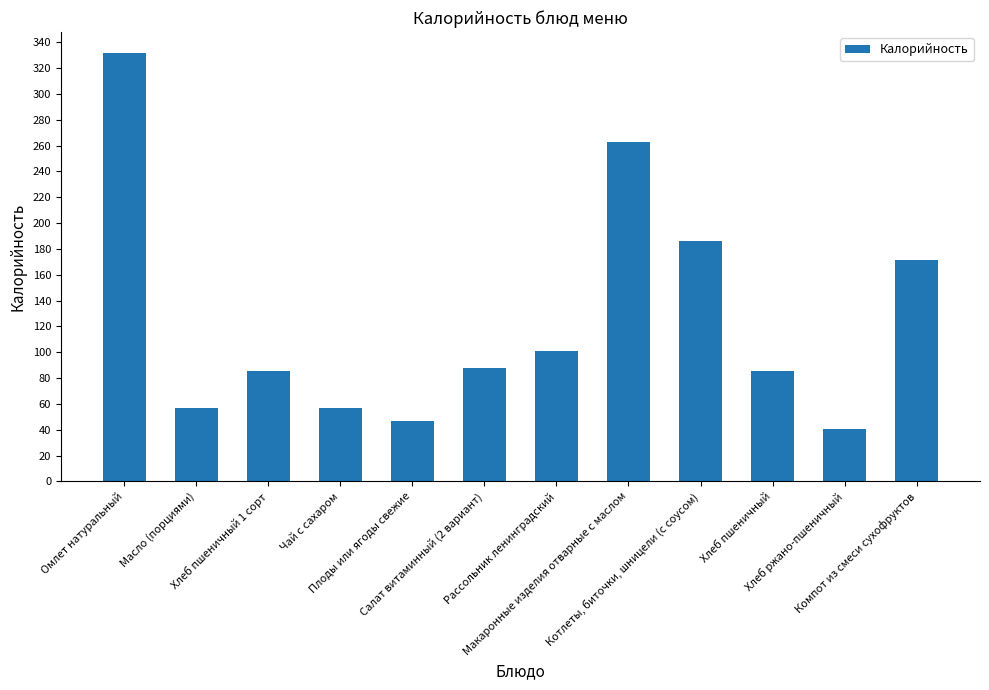

What is the value of the 7th bar from the left?

100.8